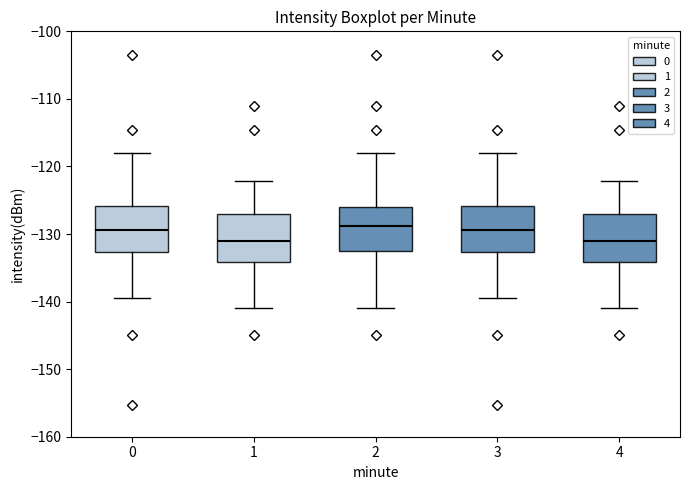

Where is the upper edge of the box at x = 4 on the y-axis? The values are not printed on the chart, so give them approximately, as read against the axis.

-127